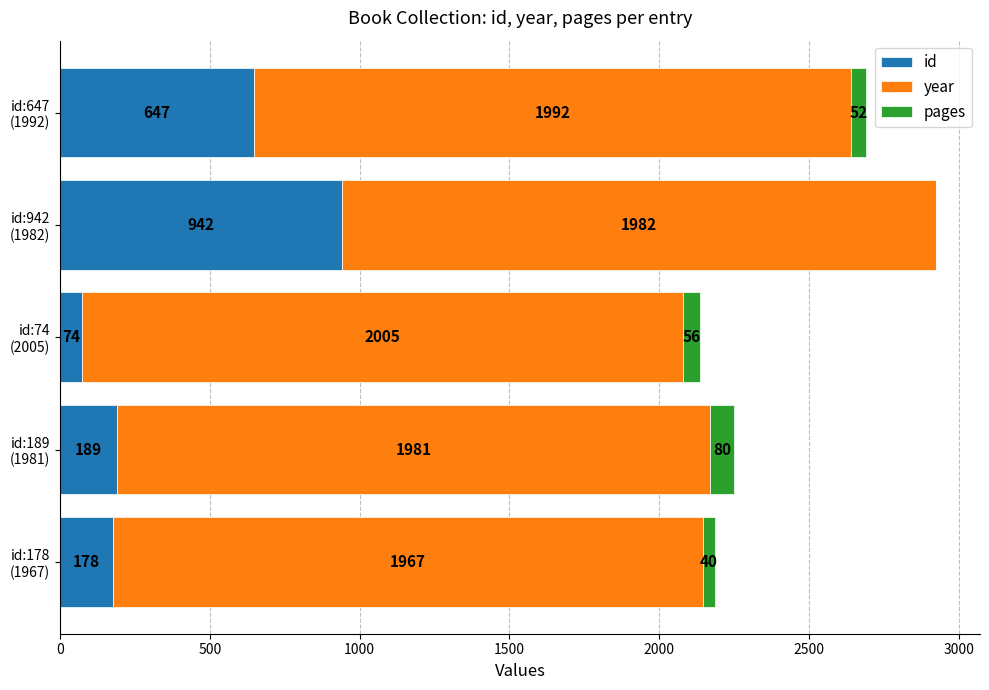

At which category is the sum across all series the highest?

id:942
(1982)